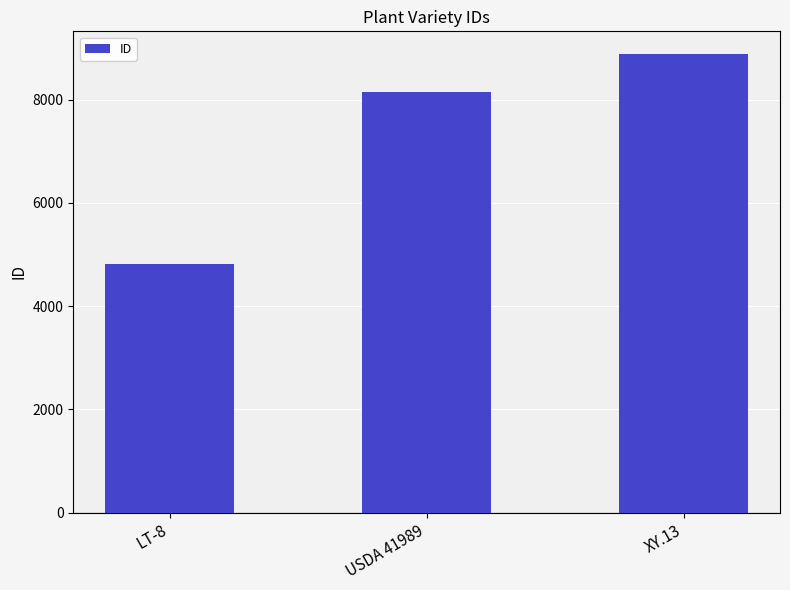

List the labels in order of value, smallest first.

LT-8, USDA 41989, XY.13